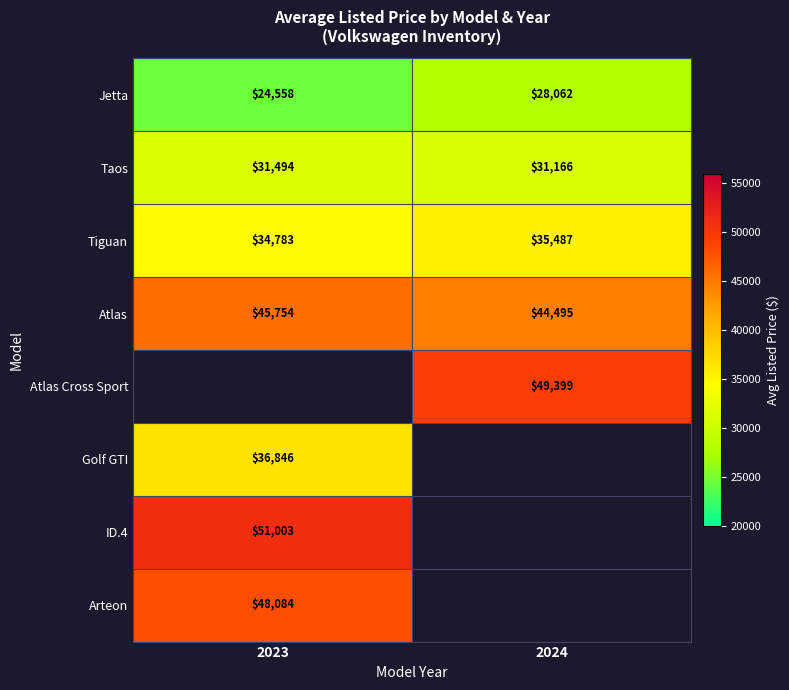

True or false: Atlas has a value of 45754.0 at 2023.

True